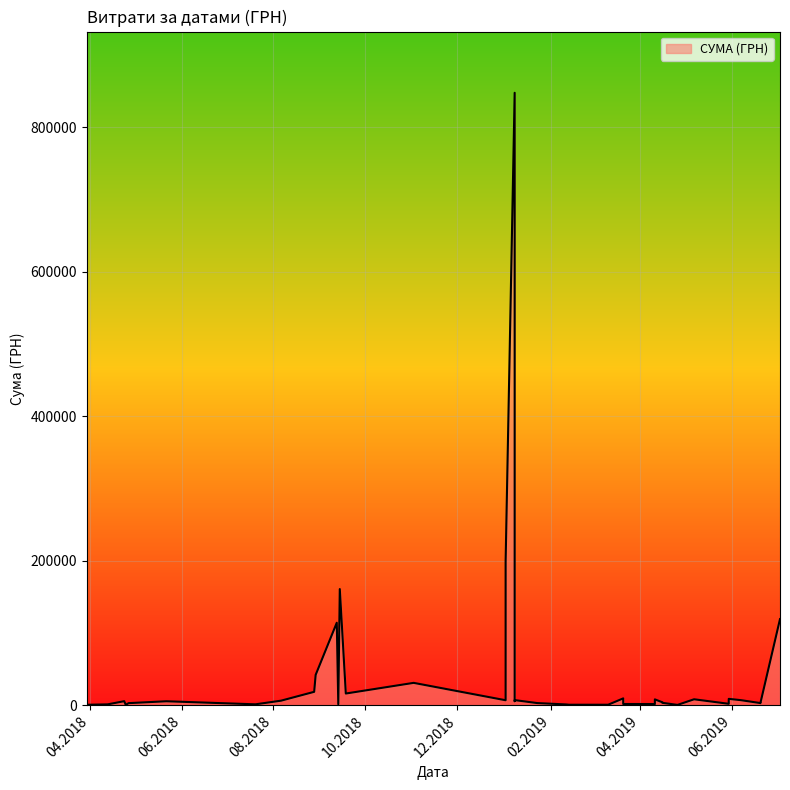

What is the smallest value displayed?

402.1